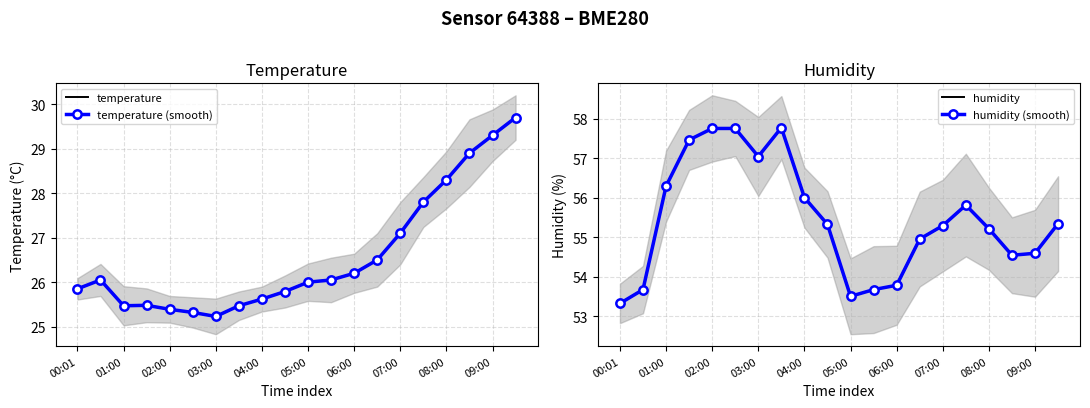

Reading left to right, list all the values displayed in this chart.

temperature: 25.9	26.1	25.5	25.5	25.4	25.3	25.2	25.5	25.6	25.8	26.0	26.1	26.2	26.5	27.1	27.8	28.3	28.9	29.3	29.7
temperature (smooth): 25.9	26.1	25.5	25.5	25.4	25.3	25.2	25.5	25.6	25.8	26.0	26.1	26.2	26.5	27.1	27.8	28.3	28.9	29.3	29.7
humidity: 53.3	53.7	56.3	57.5	57.8	57.8	57.0	57.8	56.0	55.3	53.5	53.7	53.8	55.0	55.3	55.8	55.2	54.5	54.6	55.3
humidity (smooth): 53.3	53.7	56.3	57.5	57.8	57.8	57.0	57.8	56.0	55.3	53.5	53.7	53.8	55.0	55.3	55.8	55.2	54.5	54.6	55.3